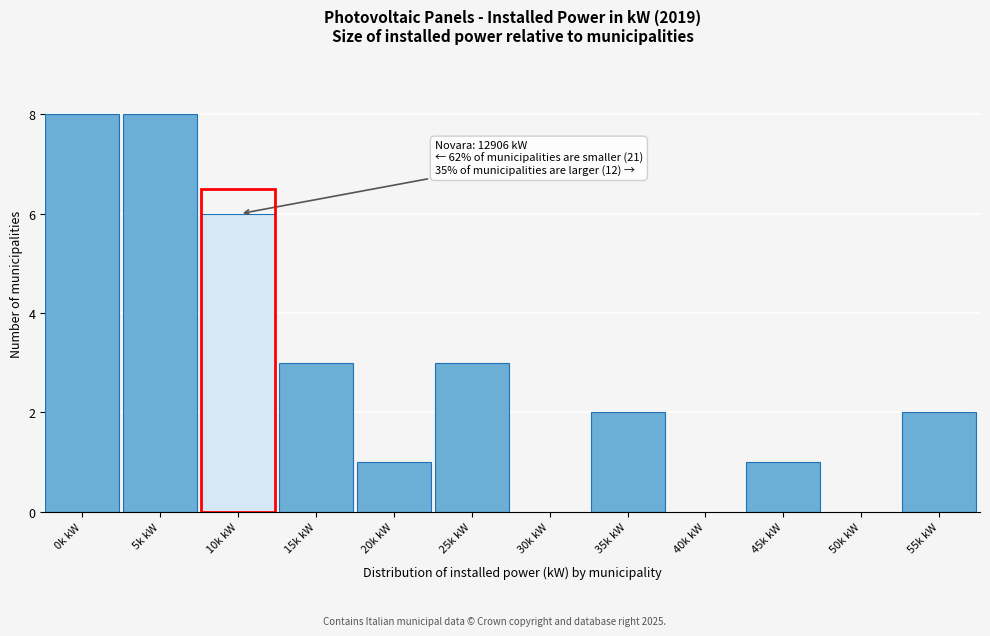

Reading right to left, list all the values displayed in this chart.

55k kW=2	50k kW=0	45k kW=1	40k kW=0	35k kW=2	30k kW=0	25k kW=3	20k kW=1	15k kW=3	10k kW=6	5k kW=8	0k kW=8